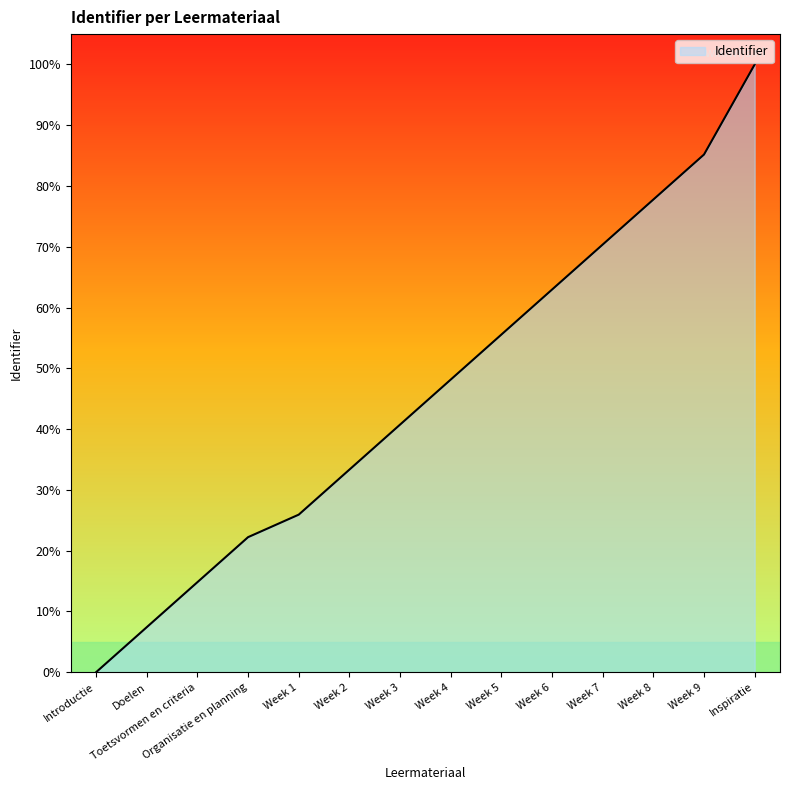

How many lines are shown in the chart?

1